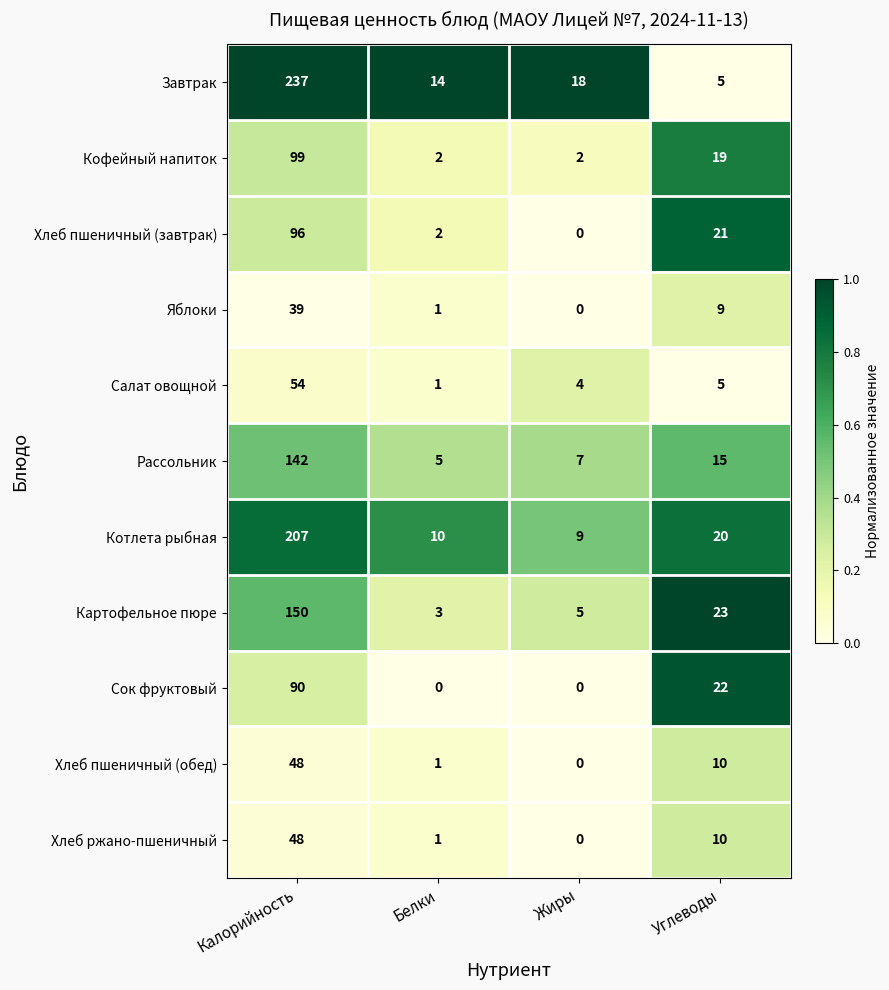

What is the approximate value of Сок фруктовый at Углеводы, to the nearest 10?

20